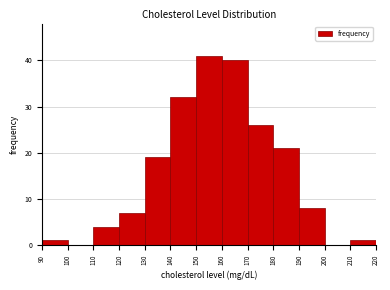

Reading left to right, list every bar in this chart as the range it spans on the x-axis followed by its height. The values are not printed on the chart, so give them approximately, as read against the axis.

90 to 100: 1
100 to 110: 0
110 to 120: 4
120 to 130: 7
130 to 140: 19
140 to 150: 32
150 to 160: 41
160 to 170: 40
170 to 180: 26
180 to 190: 21
190 to 200: 8
200 to 210: 0
210 to 220: 1